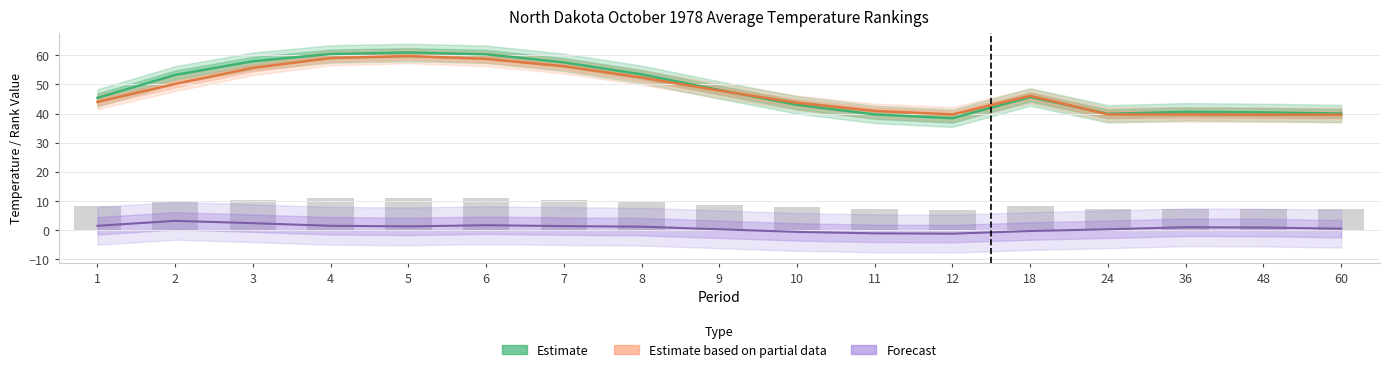

Reading left to right, extract all data points from this chart.

Estimate: 45.4	53.3	58.0	60.5	61.0	60.4	57.6	53.5	48.1	43.0	39.7	38.4	45.7	39.9	40.6	40.4	40.0
Estimate based on partial data: 44.0	50.2	55.7	59.1	59.8	58.8	56.3	52.4	47.9	43.7	40.9	39.7	46.1	39.7	39.7	39.6	39.6
Forecast: 1.4	3.1	2.3	1.4	1.2	1.6	1.3	1.1	0.2	-0.7	-1.2	-1.3	-0.4	0.2	0.9	0.8	0.4